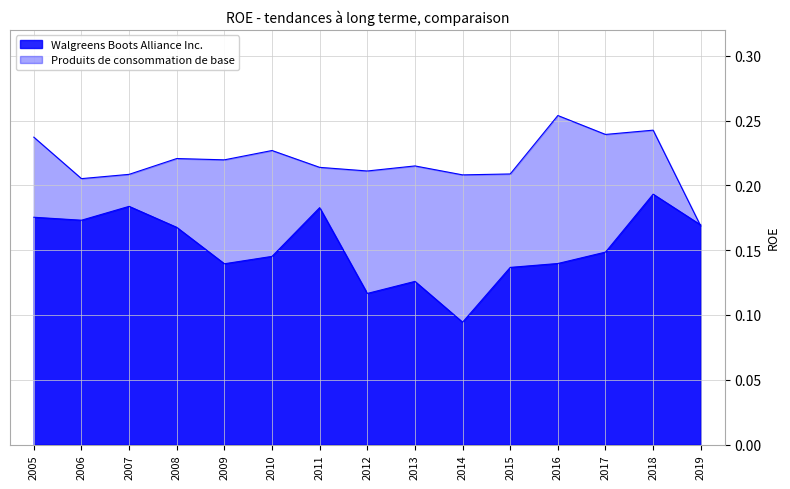

Reading right to left, extract all data points from this chart.

Walgreens Boots Alliance Inc.: 2019=0.2	2018=0.2	2017=0.1	2016=0.1	2015=0.1	2014=0.1	2013=0.1	2012=0.1	2011=0.2	2010=0.1	2009=0.1	2008=0.2	2007=0.2	2006=0.2	2005=0.2
Produits de consommation de base: 2019=0.2	2018=0.2	2017=0.2	2016=0.3	2015=0.2	2014=0.2	2013=0.2	2012=0.2	2011=0.2	2010=0.2	2009=0.2	2008=0.2	2007=0.2	2006=0.2	2005=0.2